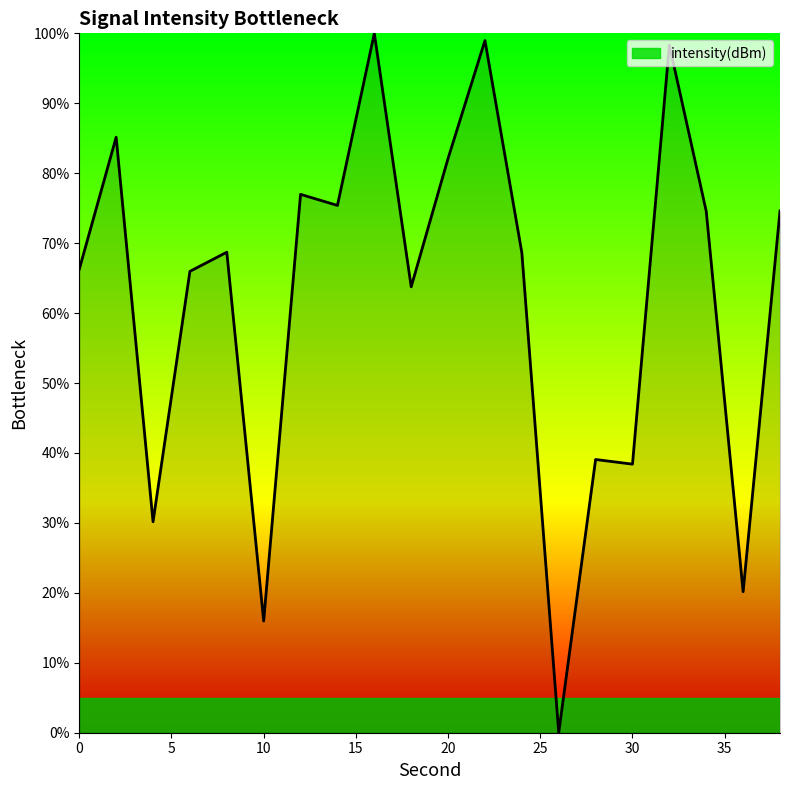

What is the maximum value shown in the chart?

100.0